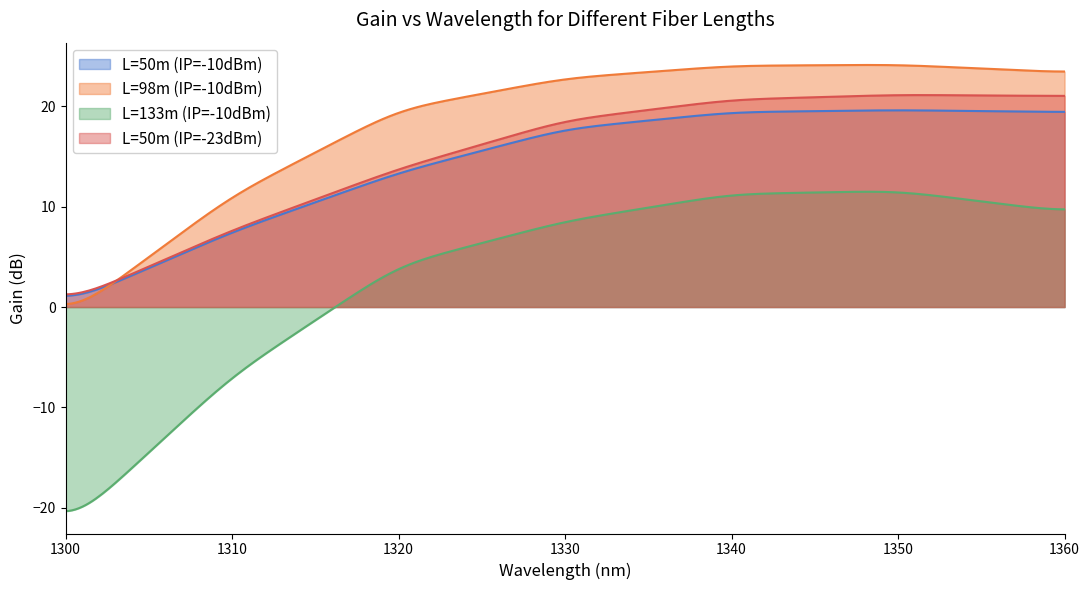

What is the lowest value of the L=133m (IP=-10dBm) series?

-20.3